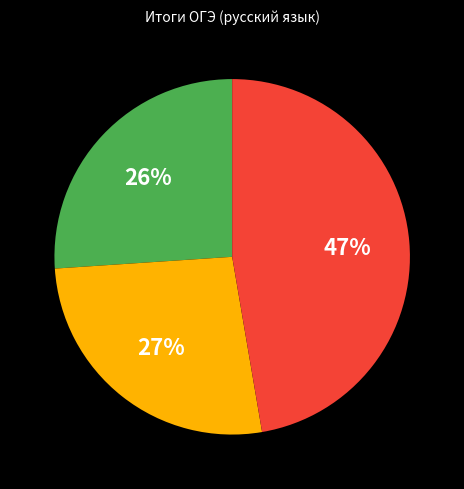

To the nearest percent, what is the average slice percentage?

33%